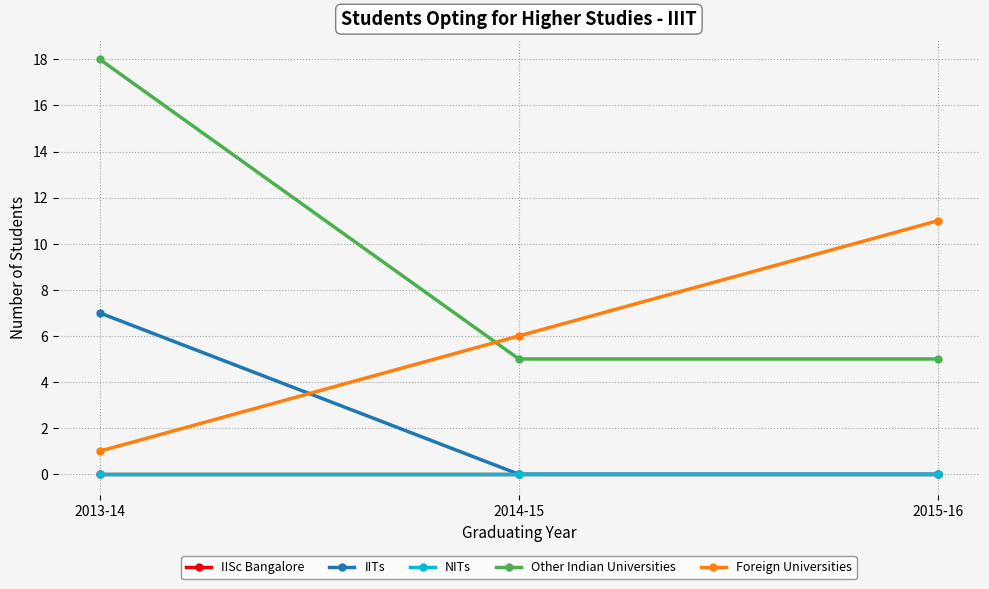

At which label is Foreign Universities closest to 6?

2014-15